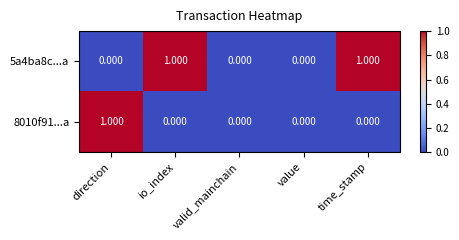

Is the value of 8010f91...a at valid_mainchain greater than the value of 5a4ba8c...a at io_index?

No